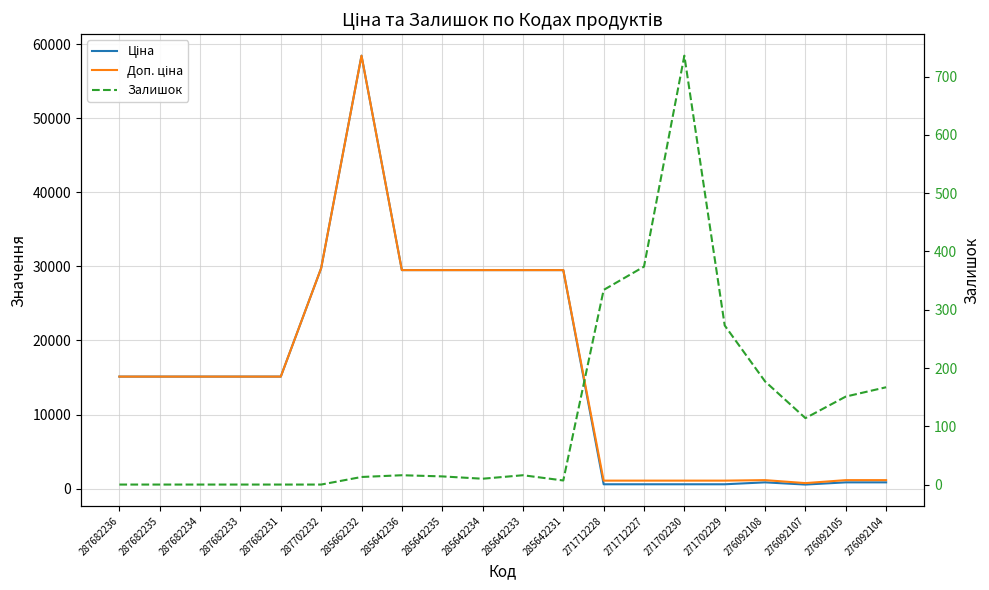

What are all the series names shown in the legend?

Ціна, Доп. ціна, Залишок